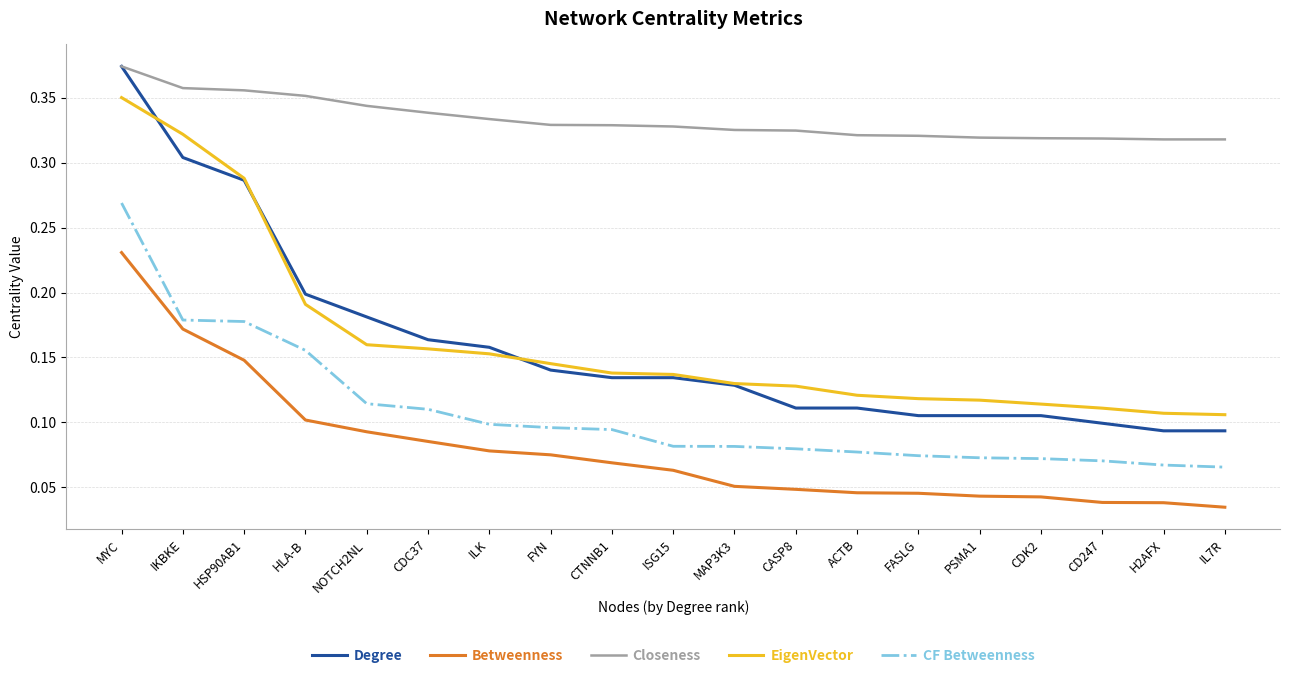

True or false: EigenVector and CF Betweenness cross at least once.

False